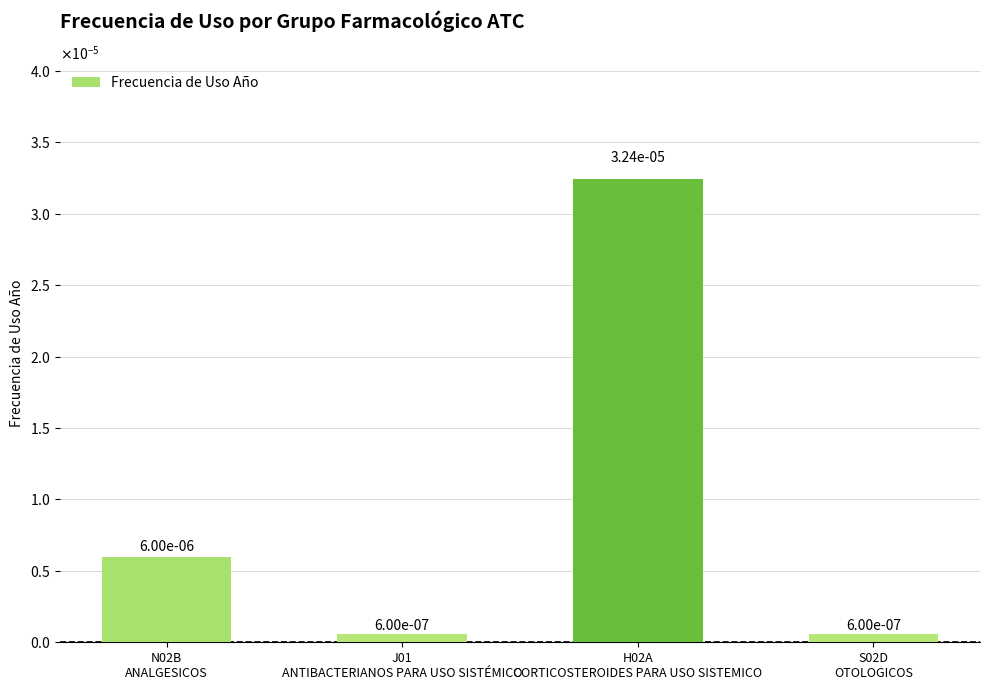

List the labels in order of value, smallest first.

J01
ANTIBACTERIANOS PARA USO SISTÉMICO, S02D
OTOLOGICOS, N02B
ANALGESICOS, H02A
CORTICOSTEROIDES PARA USO SISTEMICO